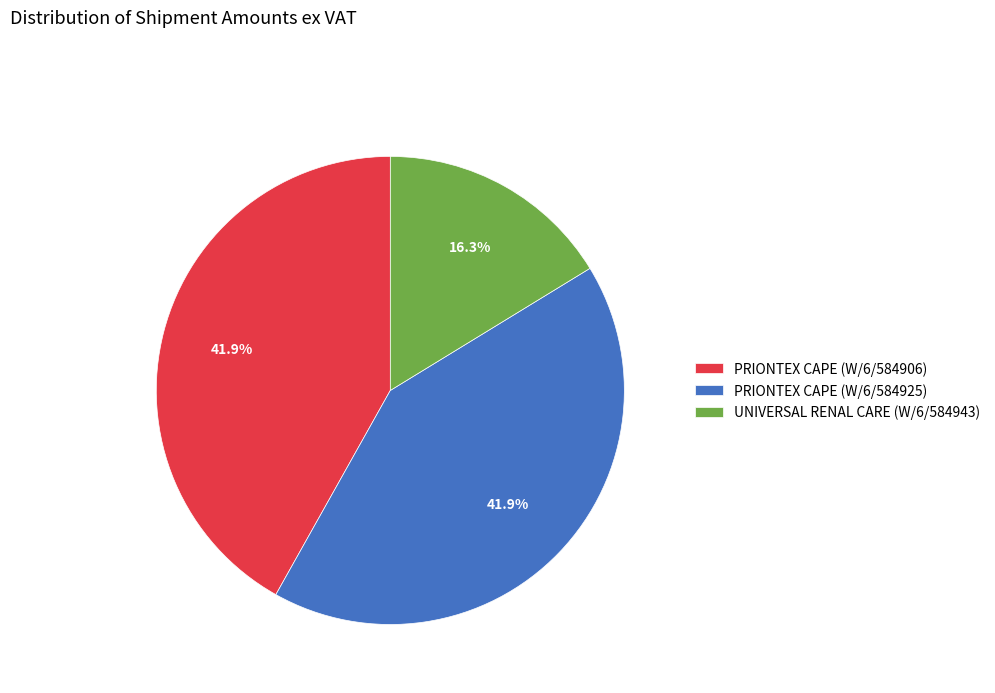

What percentage is the PRIONTEX CAPE (W/6/584906) slice, to the nearest percent?

42%